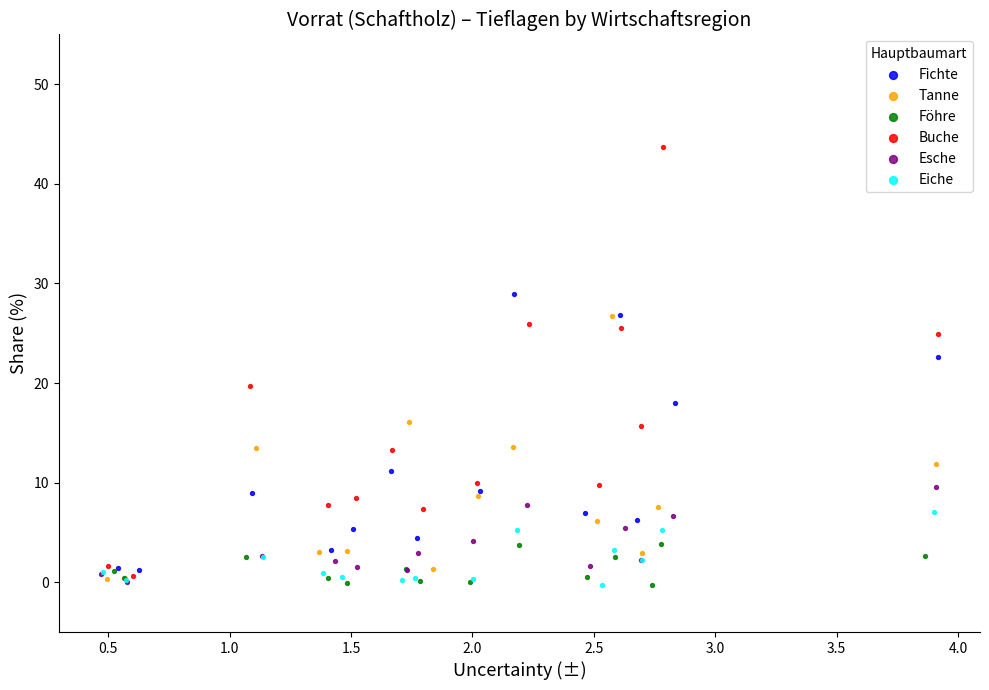

Which series reaches the maximum Y coordinate?

Buche